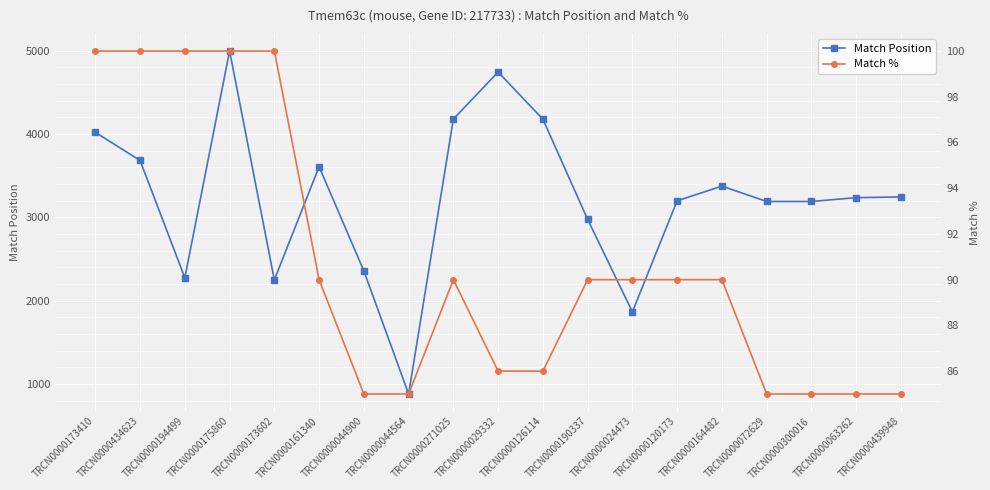

Where does the Match Position series first go above 3235?

TRCN0000173410